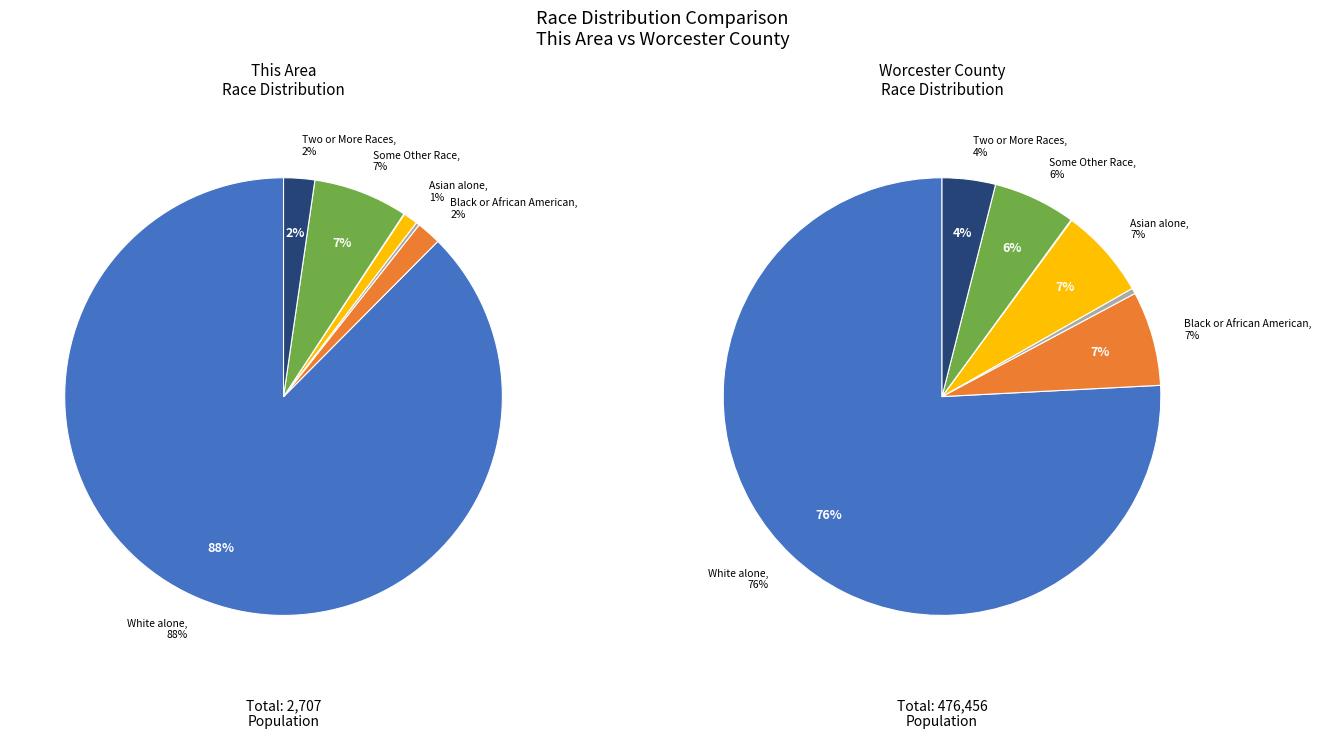

What is the spread (max minus min) of values at American Indian & Alaska Native?

1969